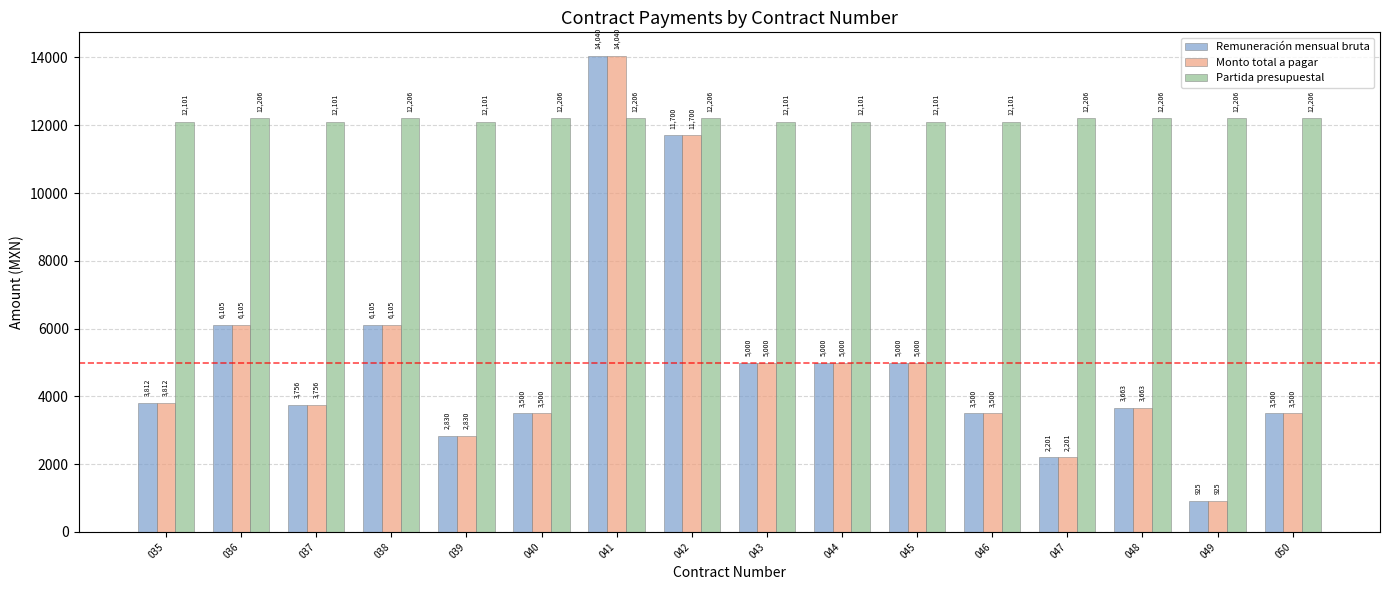

Is it true that Remuneración mensual bruta equals 2218.7 at 046?

False